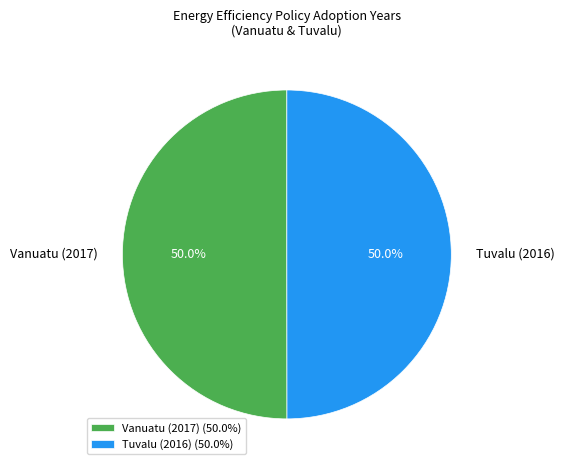

What percentage is NOT represented by Vanuatu (2017)?

50.0%